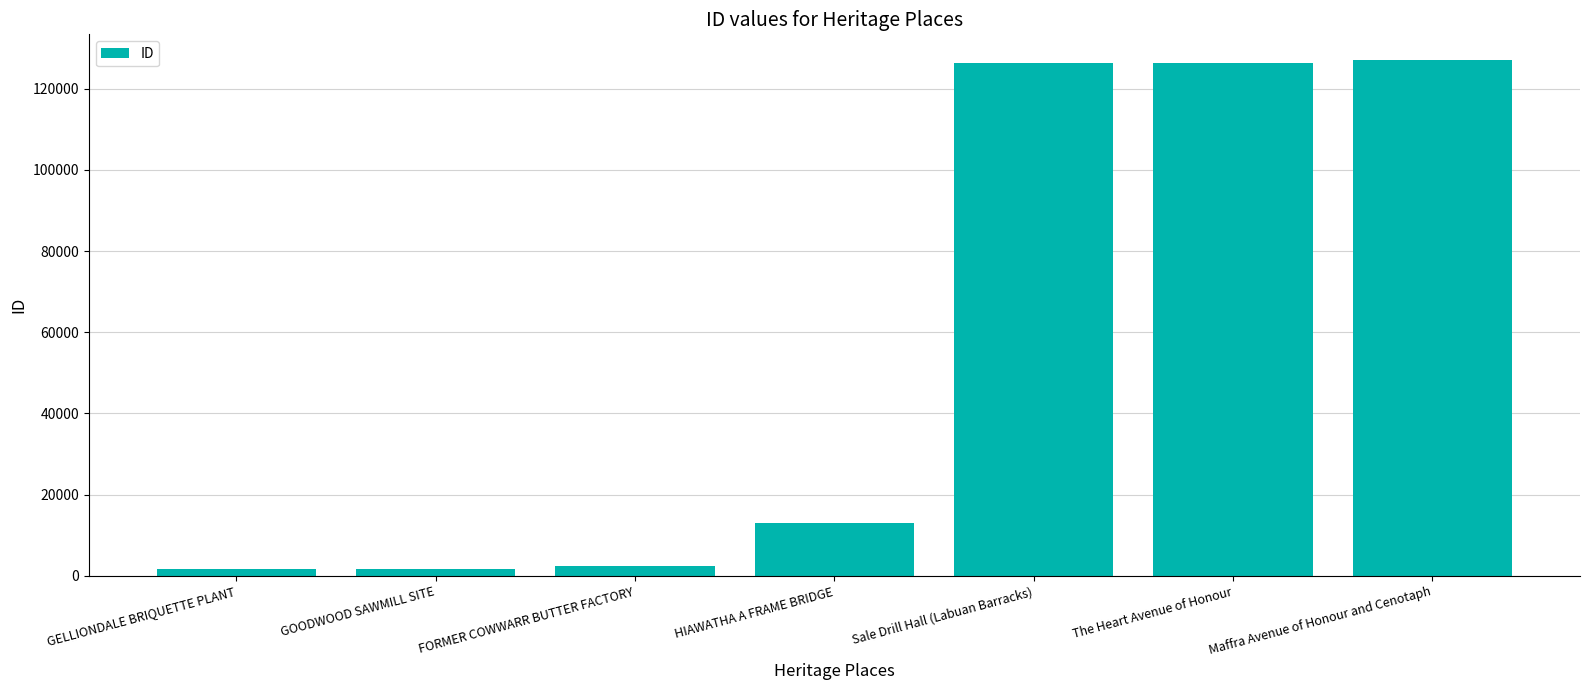

What is the ratio of the value at FORMER COWWARR BUTTER FACTORY to the value at HIAWATHA A FRAME BRIDGE?

0.2